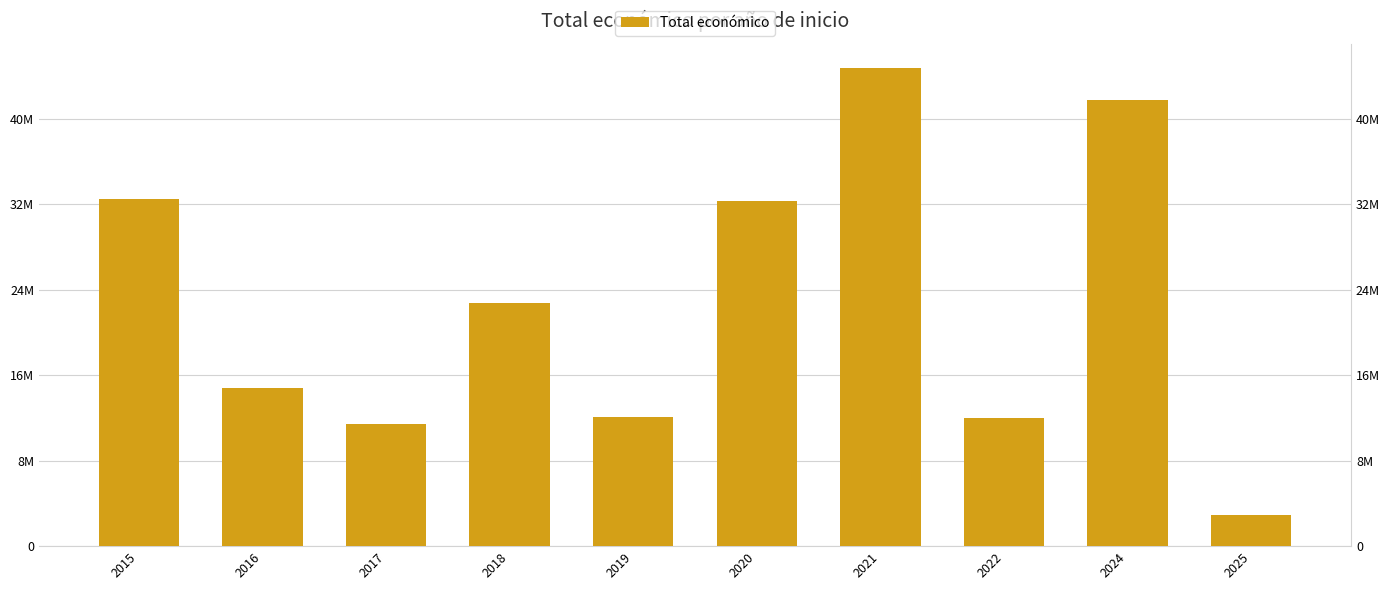

What is the value of the 8th bar from the left?

11999659